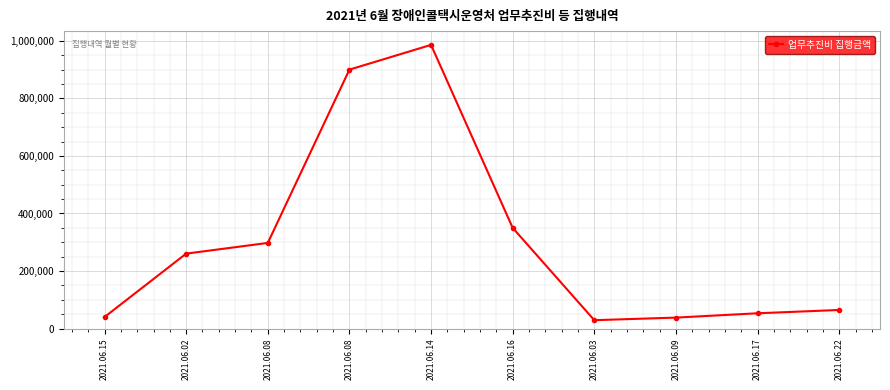

At which category does the data reach its first local valley?

2021.06.03